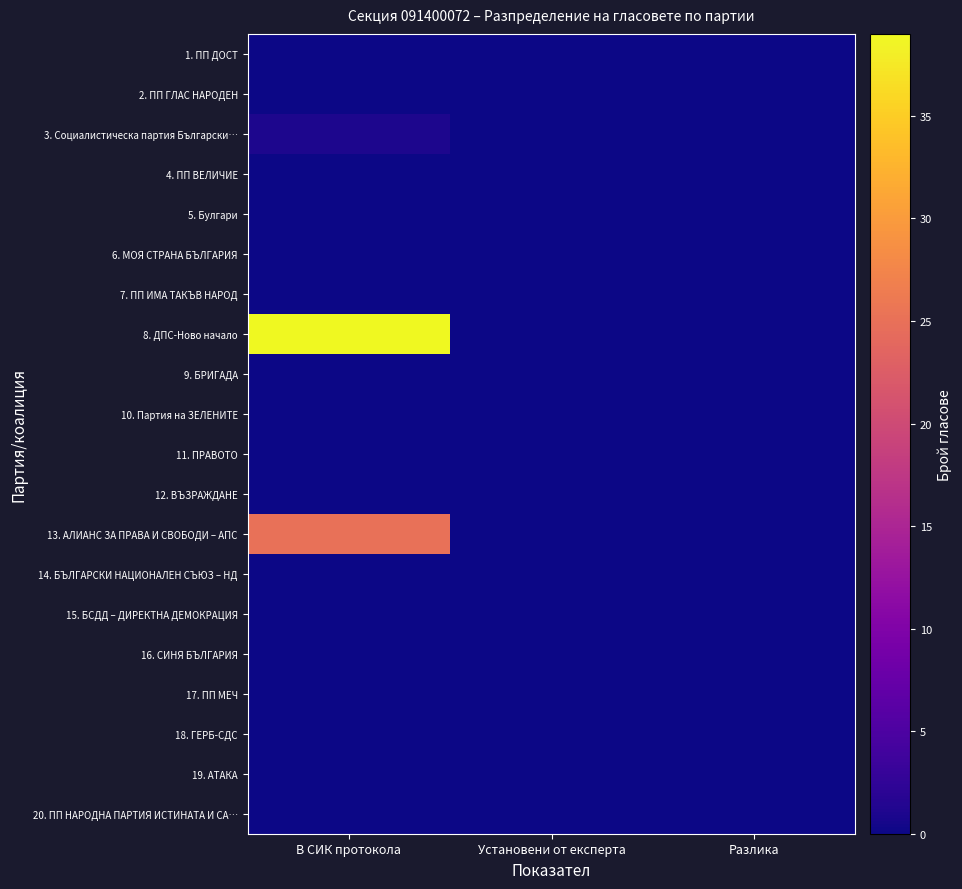

Reading left to right, transcribe all the data shown in this chart.

1. ПП ДОСТ: В СИК протокола=0	Установени от експерта=0	Разлика=0
2. ПП ГЛАС НАРОДЕН: В СИК протокола=0	Установени от експерта=0	Разлика=0
3. Социалистическа партия Български…: В СИК протокола=1	Установени от експерта=0	Разлика=0
4. ПП ВЕЛИЧИЕ: В СИК протокола=0	Установени от експерта=0	Разлика=0
5. Булгари: В СИК протокола=0	Установени от експерта=0	Разлика=0
6. МОЯ СТРАНА БЪЛГАРИЯ: В СИК протокола=0	Установени от експерта=0	Разлика=0
7. ПП ИМА ТАКЪВ НАРОД: В СИК протокола=0	Установени от експерта=0	Разлика=0
8. ДПС-Ново начало: В СИК протокола=39	Установени от експерта=0	Разлика=0
9. БРИГАДА: В СИК протокола=0	Установени от експерта=0	Разлика=0
10. Партия на ЗЕЛЕНИТЕ: В СИК протокола=0	Установени от експерта=0	Разлика=0
11. ПРАВОТО: В СИК протокола=0	Установени от експерта=0	Разлика=0
12. ВЪЗРАЖДАНЕ: В СИК протокола=0	Установени от експерта=0	Разлика=0
13. АЛИАНС ЗА ПРАВА И СВОБОДИ – АПС: В СИК протокола=25	Установени от експерта=0	Разлика=0
14. БЪЛГАРСКИ НАЦИОНАЛЕН СЪЮЗ – НД: В СИК протокола=0	Установени от експерта=0	Разлика=0
15. БСДД – ДИРЕКТНА ДЕМОКРАЦИЯ: В СИК протокола=0	Установени от експерта=0	Разлика=0
16. СИНЯ БЪЛГАРИЯ: В СИК протокола=0	Установени от експерта=0	Разлика=0
17. ПП МЕЧ: В СИК протокола=0	Установени от експерта=0	Разлика=0
18. ГЕРБ-СДС: В СИК протокола=0	Установени от експерта=0	Разлика=0
19. АТАКА: В СИК протокола=0	Установени от експерта=0	Разлика=0
20. ПП НАРОДНА ПАРТИЯ ИСТИНАТА И СА…: В СИК протокола=0	Установени от експерта=0	Разлика=0